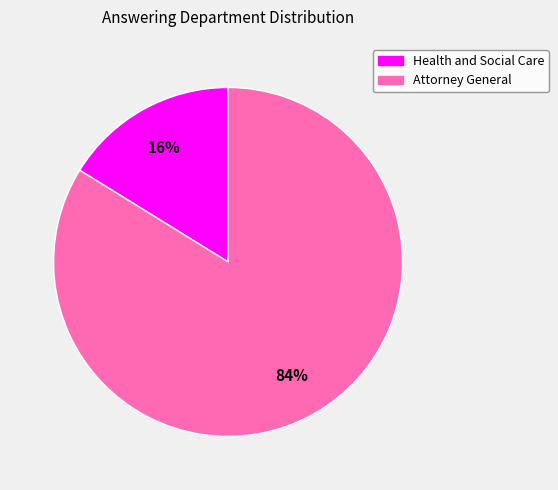

To the nearest percent, what is the average slice percentage?

50%